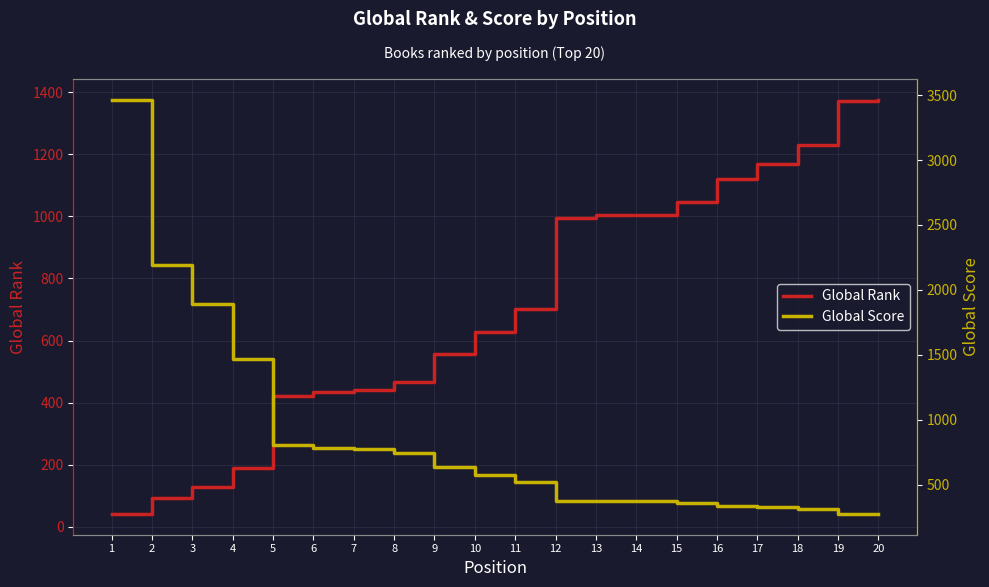

List the series in order of their peak value, lowest first.

Global Rank, Global Score